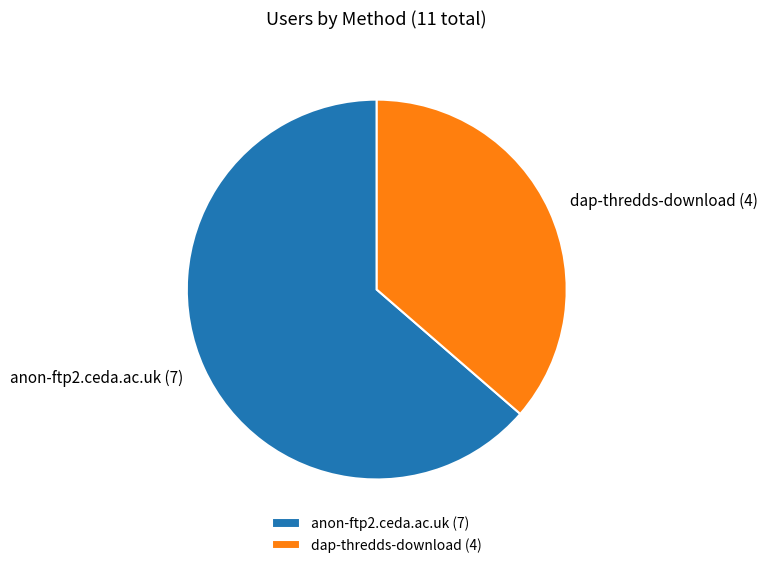

What is the ratio of the value at dap-thredds-download to the value at anon-ftp2.ceda.ac.uk?

0.6